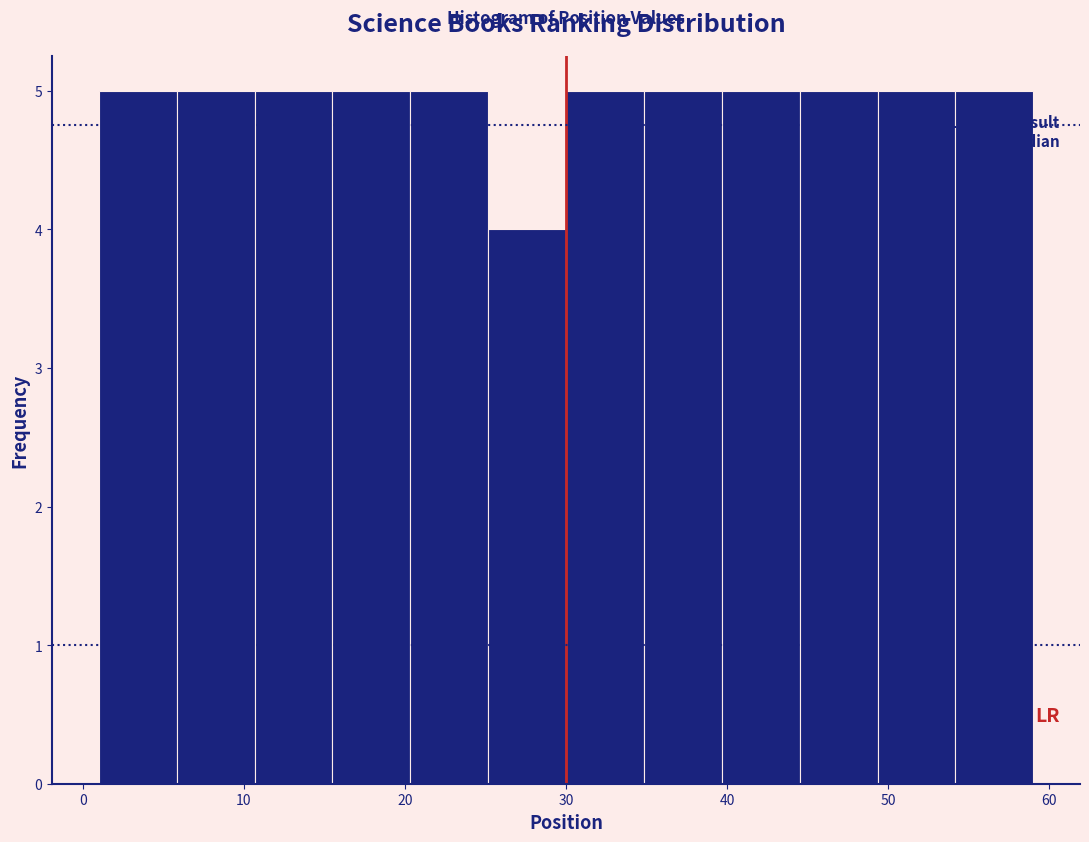

How tall is the bar that spans 1 to 6 on the x-axis? Neither the bar edges nor the heights are printed on the chart, so give them approximately, as read against the axes.

5